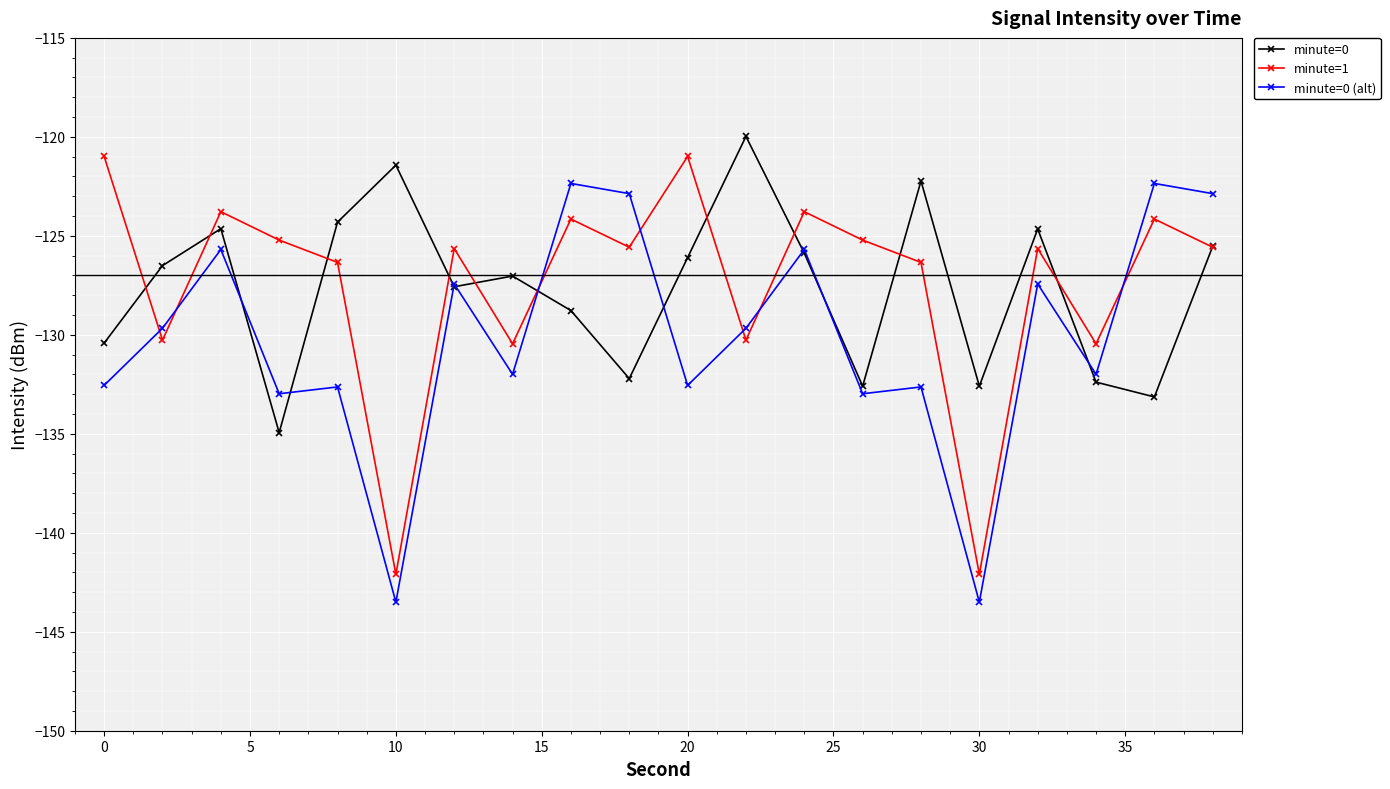

What is the value of the minute=1 point at the 1st from the left?

-121.0